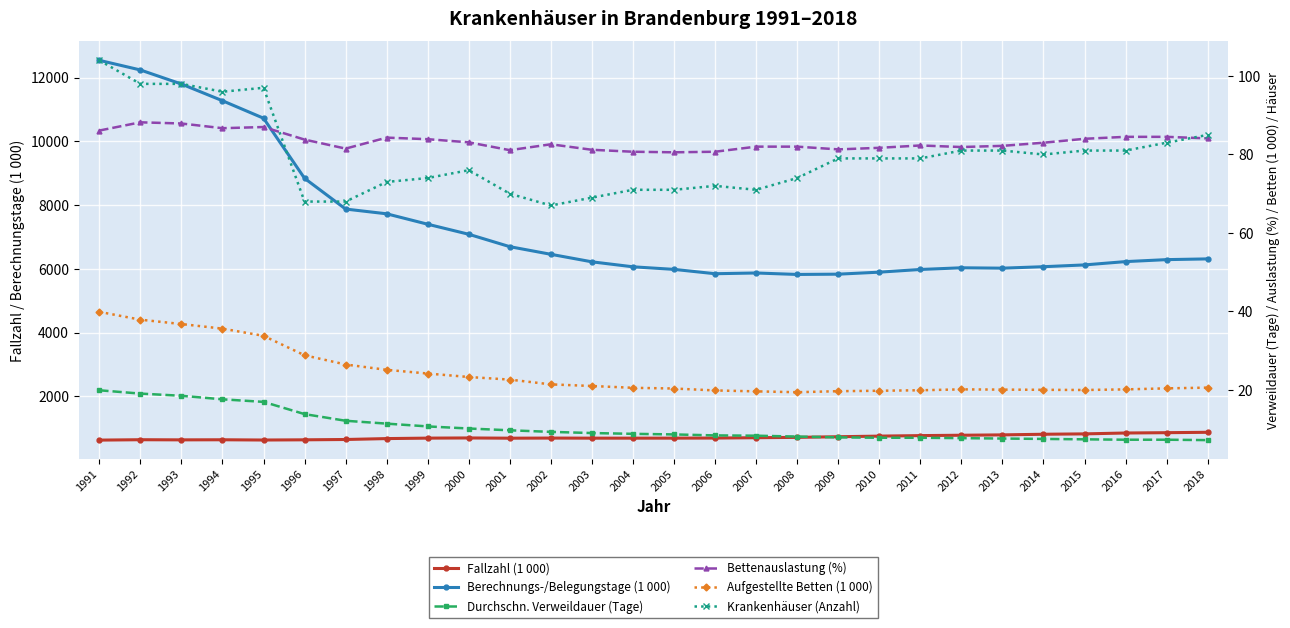

At which label is Durchschn. Verweildauer (Tage) closest to 13?

1996